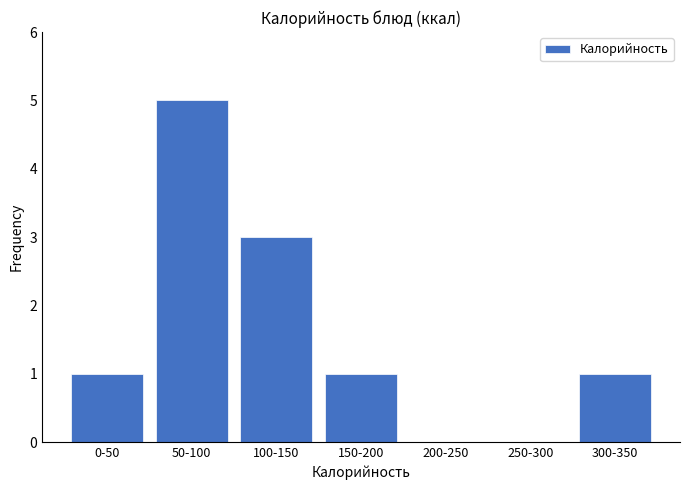

Reading left to right, extract all data points from this chart.

0-50=1	50-100=5	100-150=3	150-200=1	200-250=0	250-300=0	300-350=1